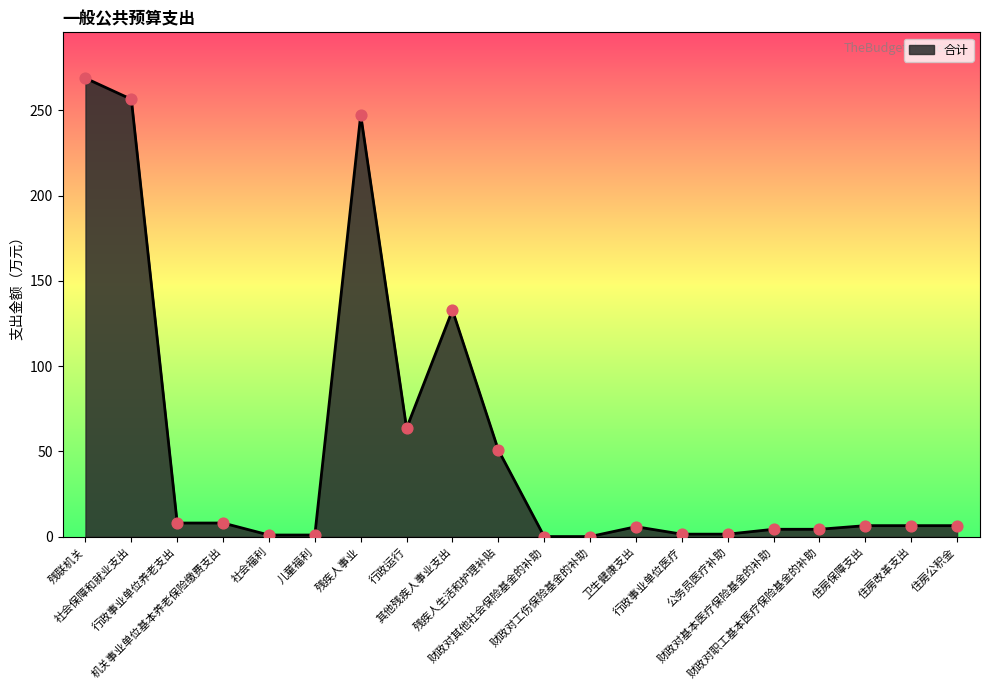

Approximately how many times larger is the value at 机关事业单位基本养老保险缴费支出 compared to 公务员医疗补助?

5.3